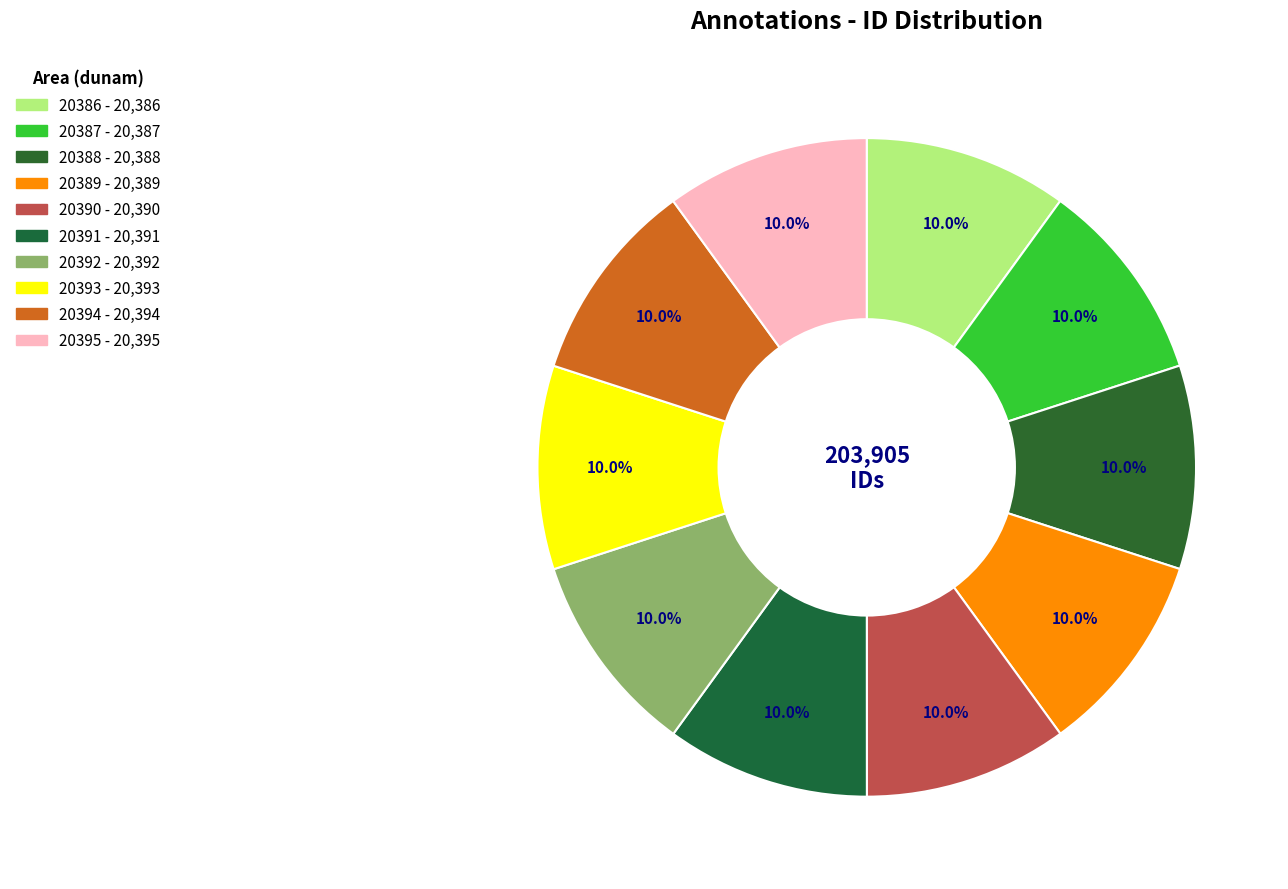

How many slices are in this pie chart?

10